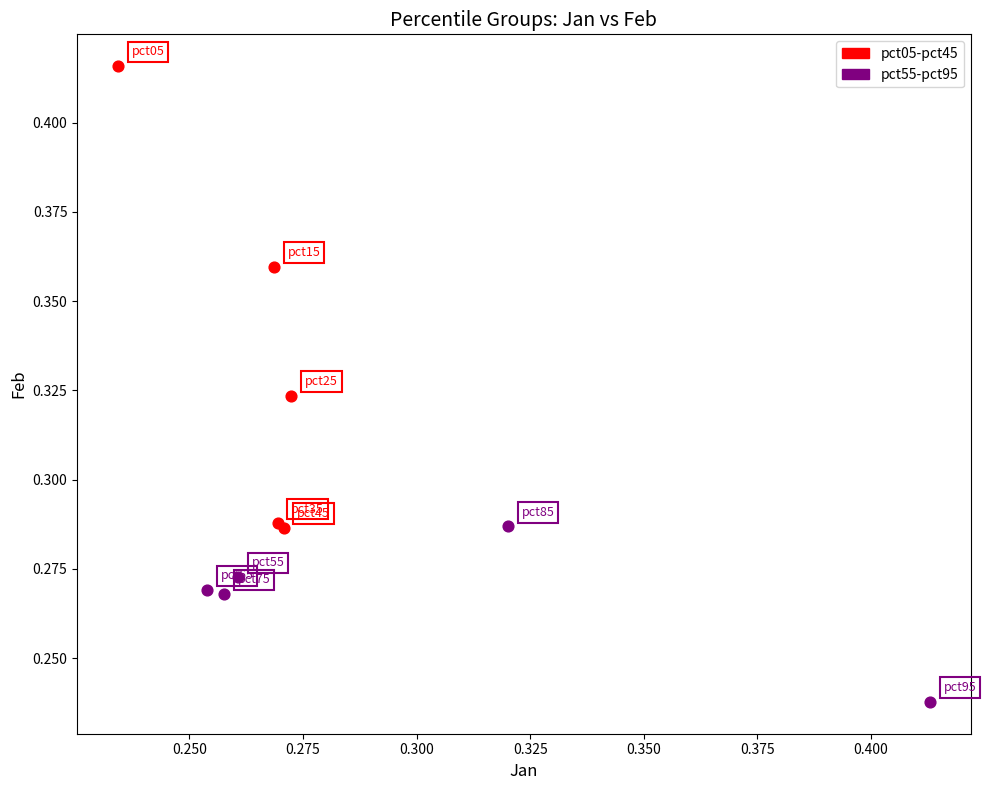

Which series contains the lowest Y value?

pct55-pct95